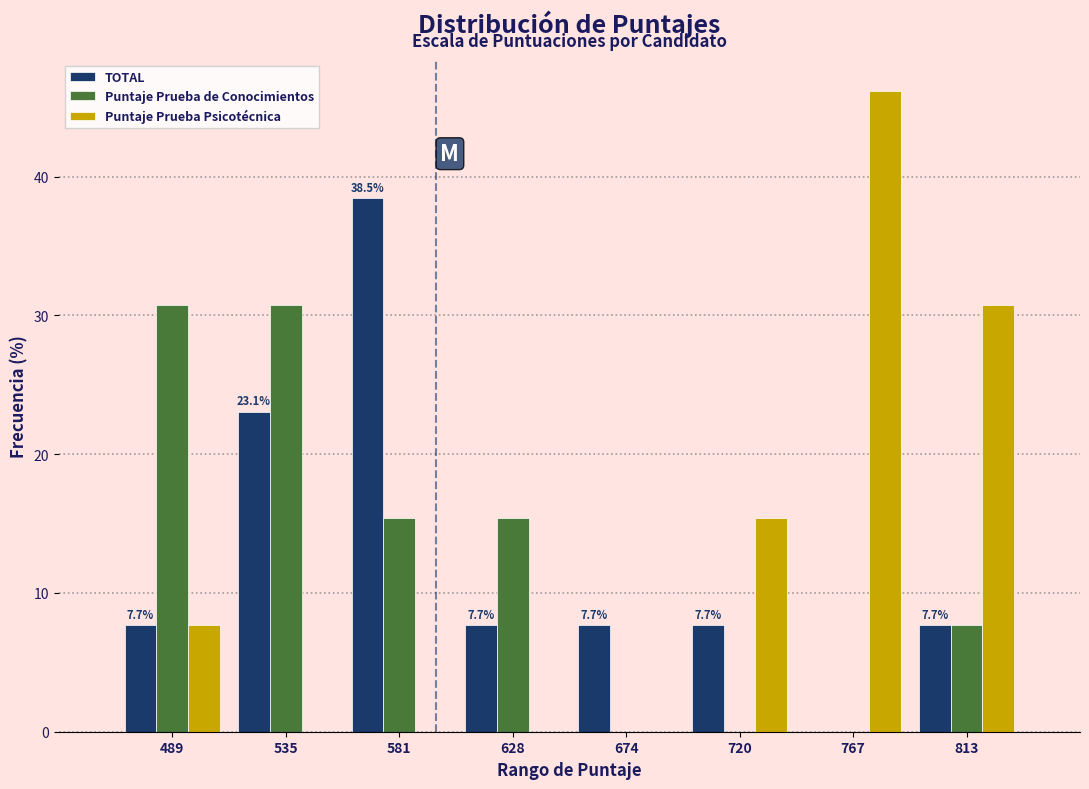

Reading left to right, transcribe all the data shown in this chart.

TOTAL: 489=7.7	535=23.1	581=38.5	628=7.7	674=7.7	720=7.7	767=0.0	813=7.7
Puntaje Prueba de Conocimientos: 489=30.8	535=30.8	581=15.4	628=15.4	674=0.0	720=0.0	767=0.0	813=7.7
Puntaje Prueba Psicotécnica: 489=7.7	535=0.0	581=0.0	628=0.0	674=0.0	720=15.4	767=46.2	813=30.8